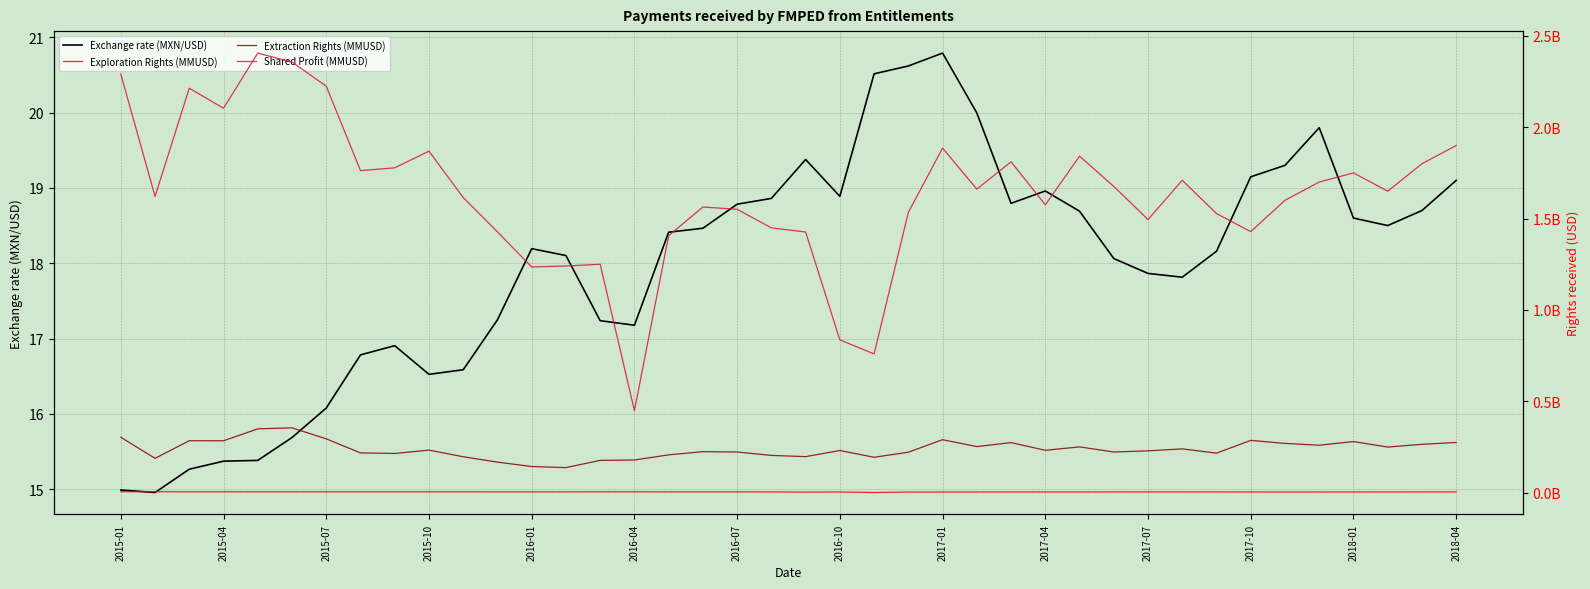

What position from the left is 37?

38